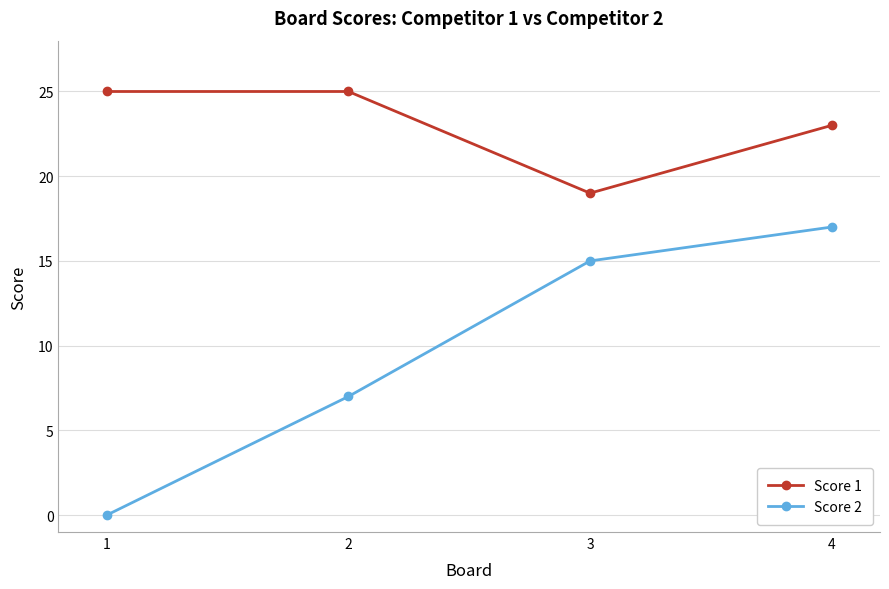

What is the difference between the maximum and minimum values in the Score 1 series?

6